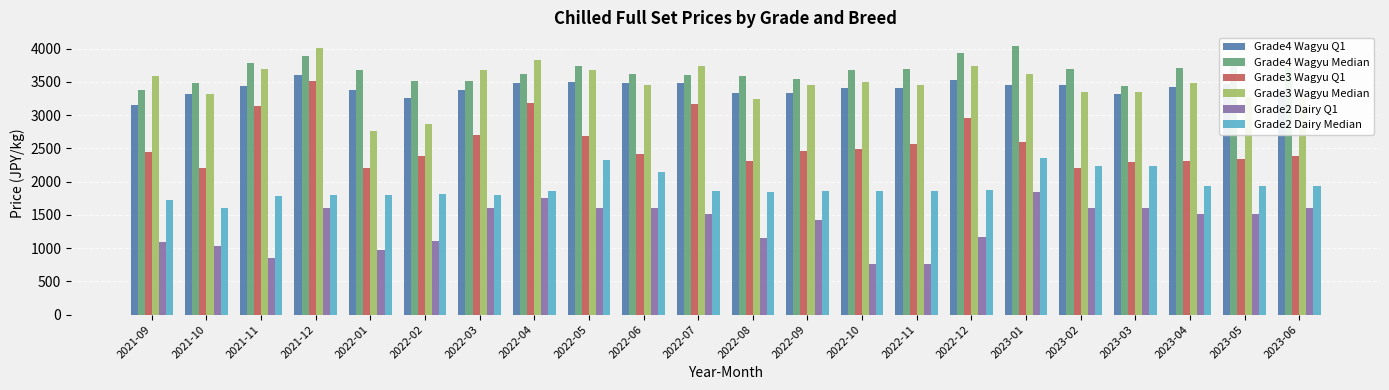

At which category is the sum across all series the highest?

2021-12